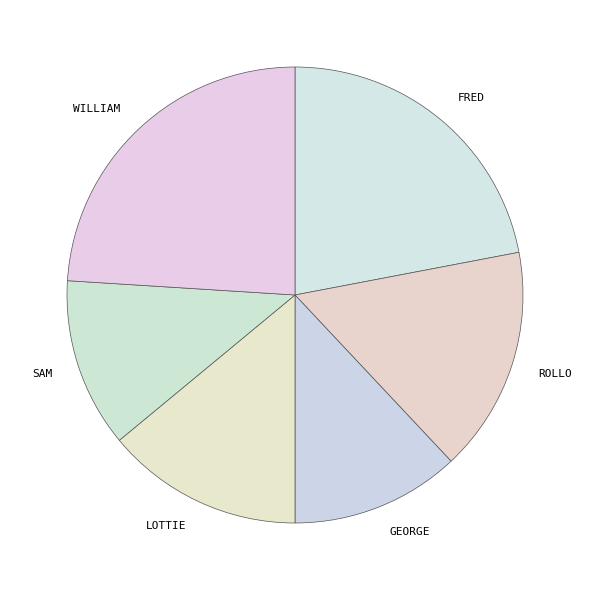

Which category has the biggest portion of the pie?

WILLIAM